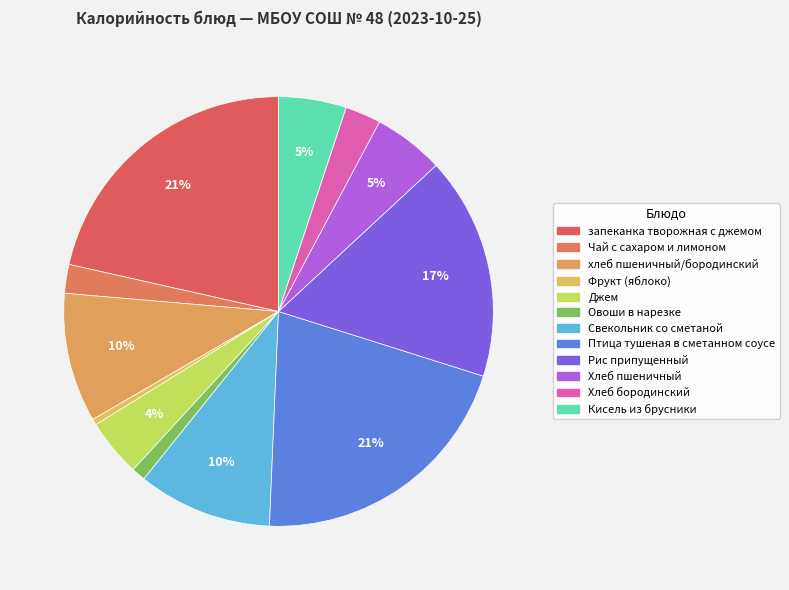

Which category has the biggest portion of the pie?

запеканка творожная с джемом